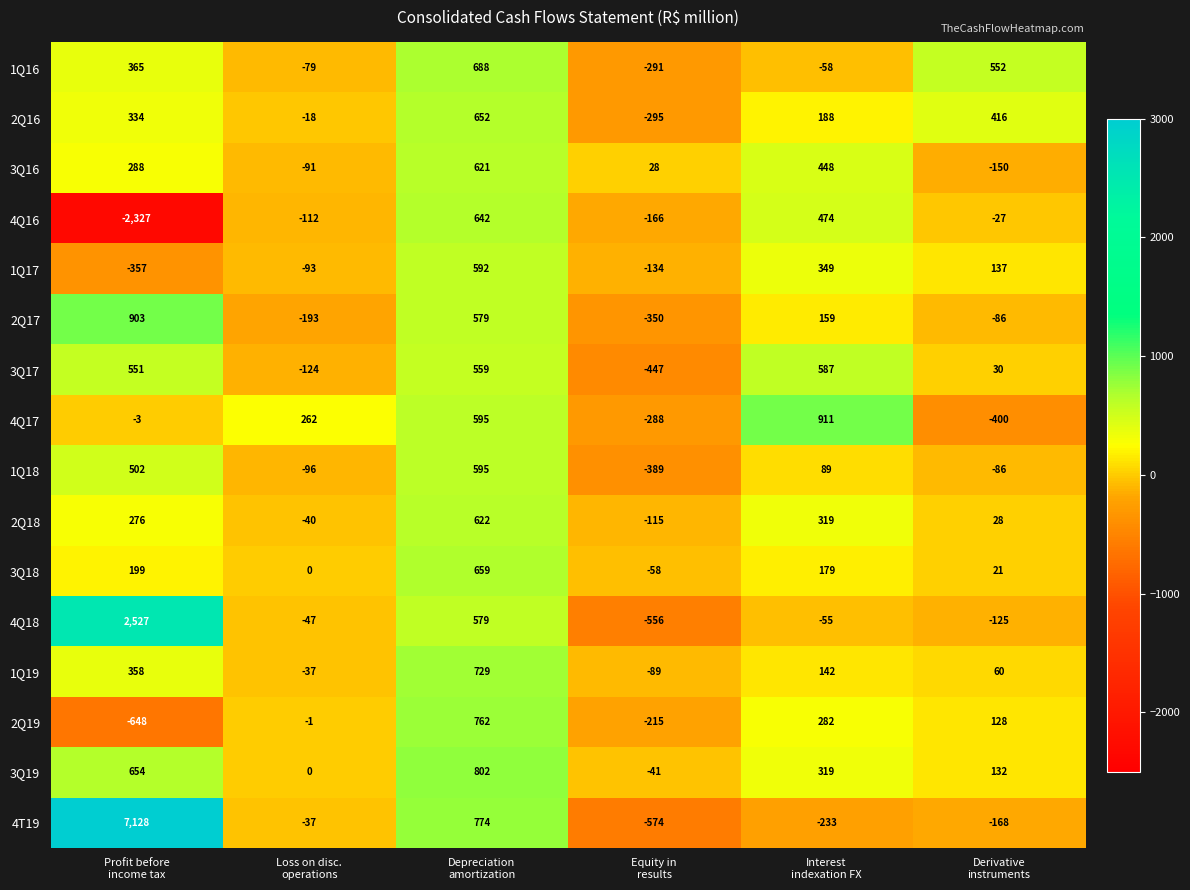

What is the smallest value displayed?

-2327